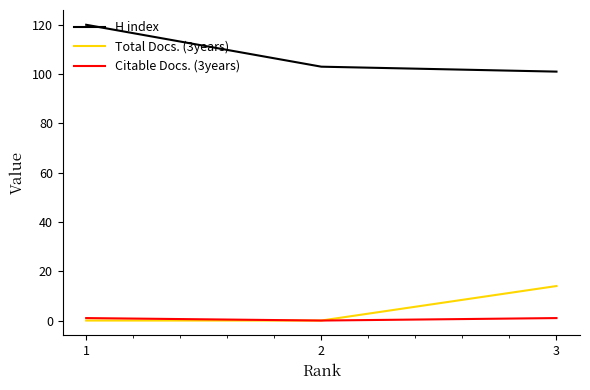

Reading left to right, extract all data points from this chart.

H index: 120	103	101
Total Docs. (3years): 0	0	14
Citable Docs. (3years): 1	0	1